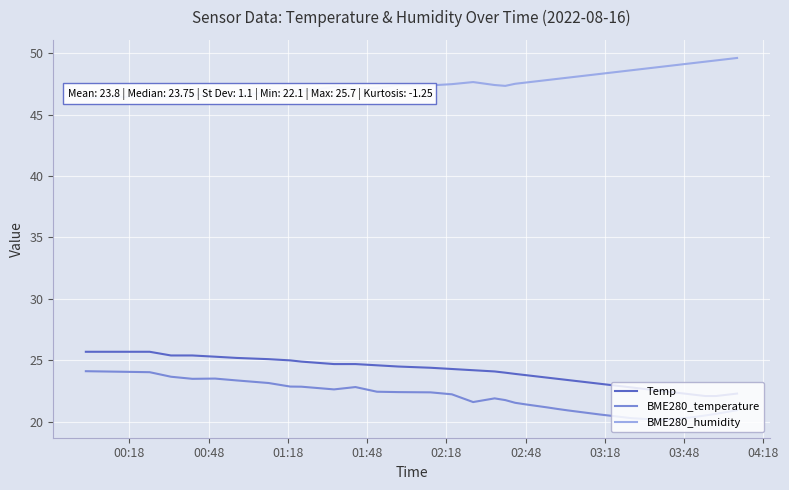

True or false: Temp and BME280_temperature cross at least once.

False